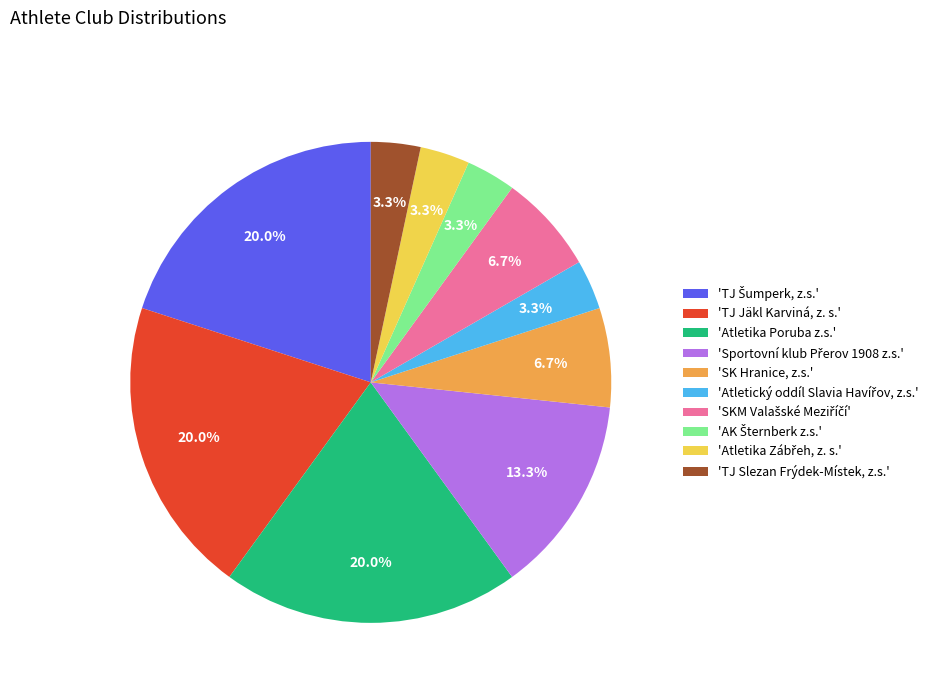

How many slices are in this pie chart?

10